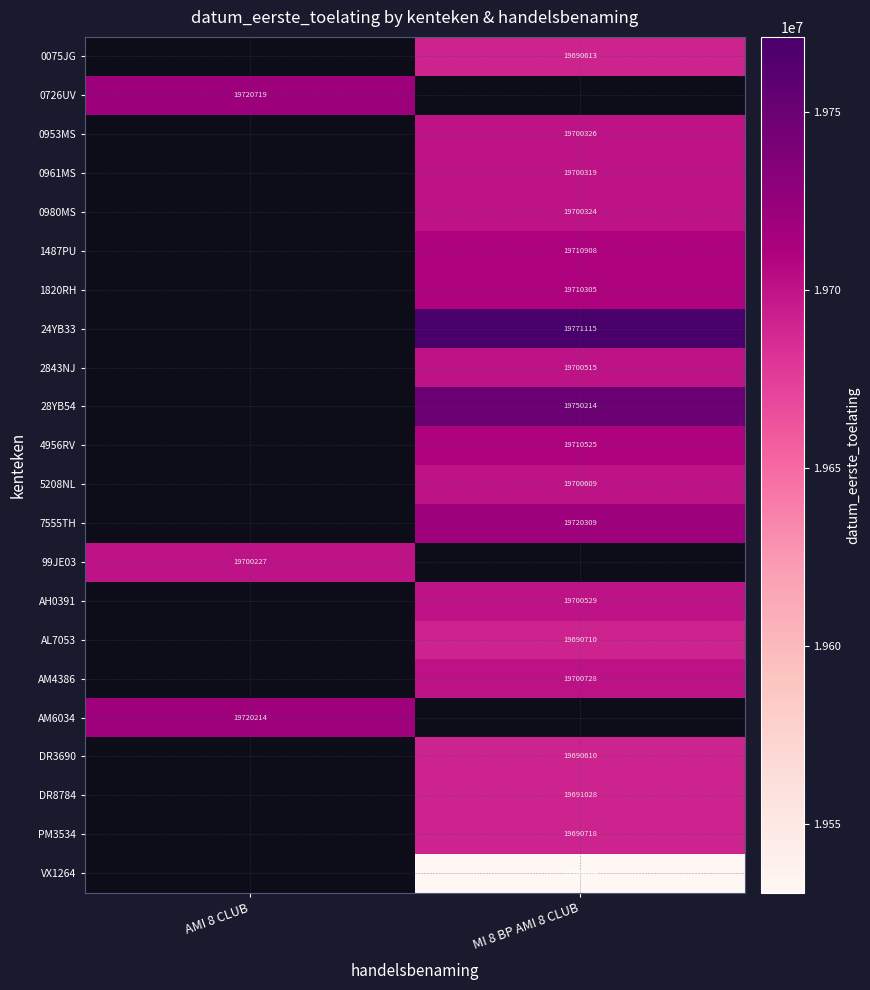

The AH0391 series shows 26677652.4 at MI 8 BP AMI 8 CLUB. True or false?

False